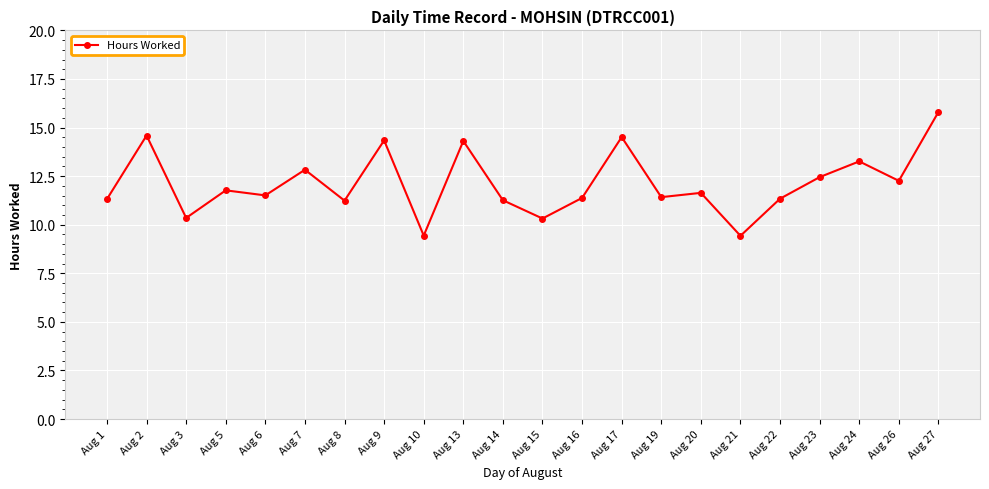

What is the maximum value shown in the chart?

15.8